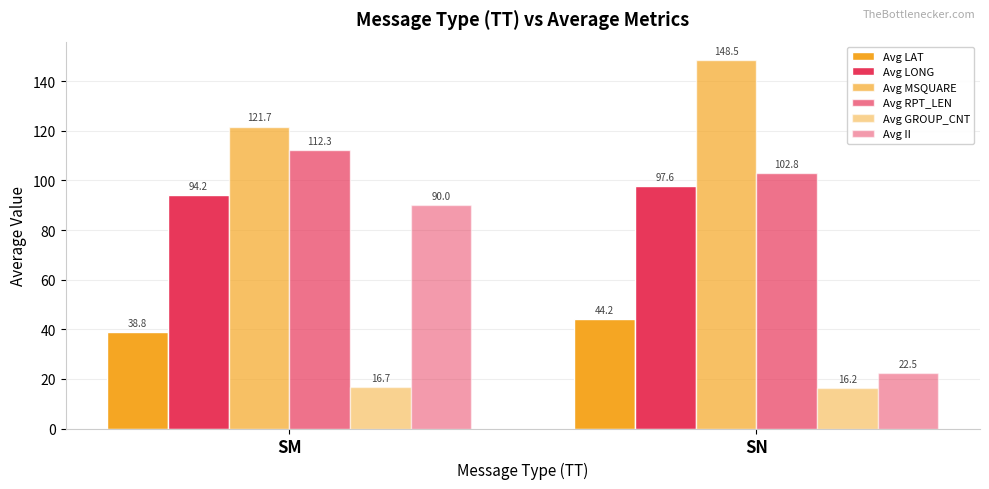

How many bars are there in total?

12